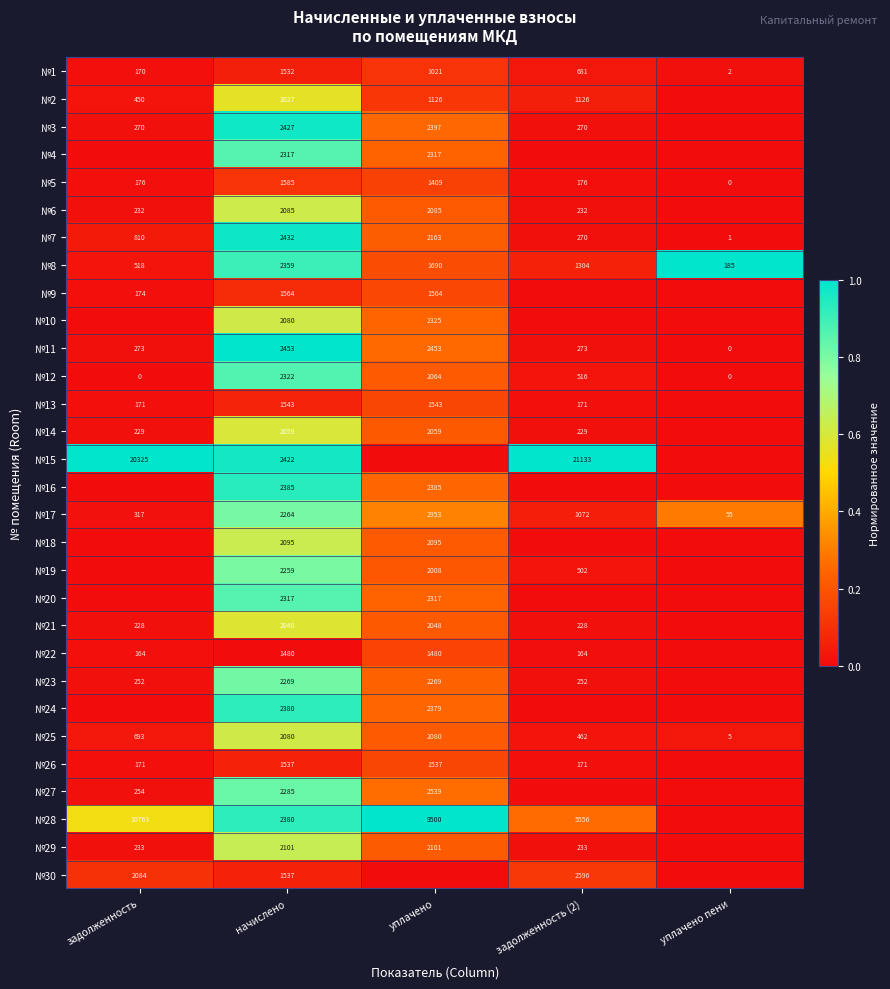

What is the highest value of the №11 series?

2453